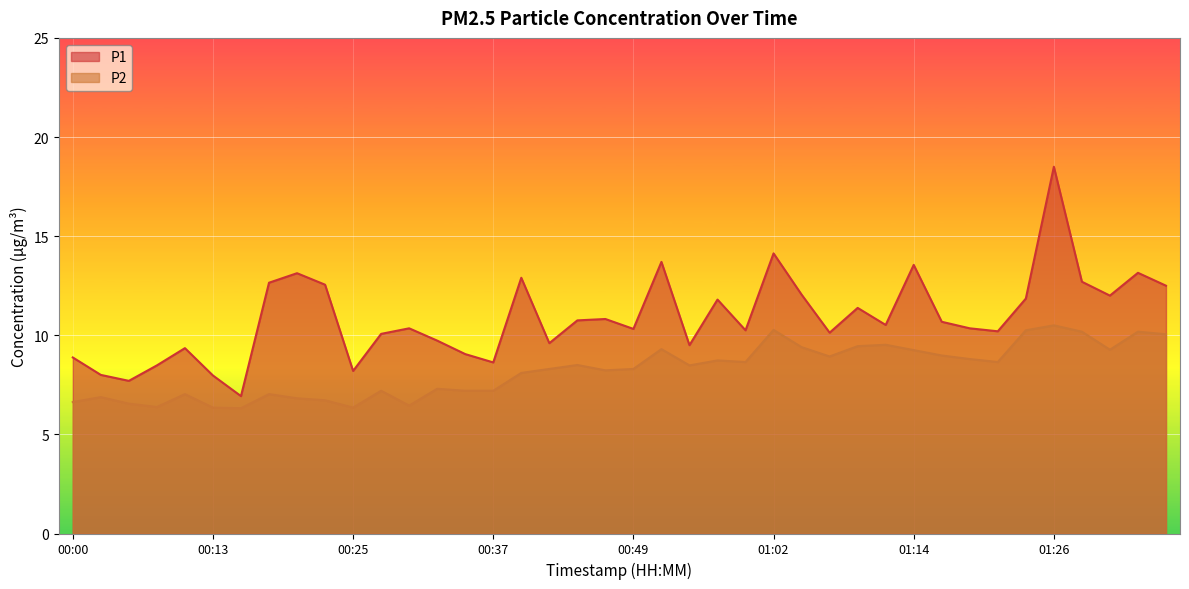

The value of P1 at 00:00 is 2.7. True or false?

False